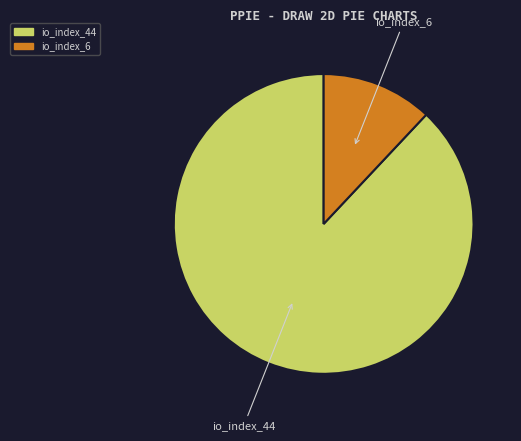

The io_index_6 slice represents 12% of the pie. True or false?

True